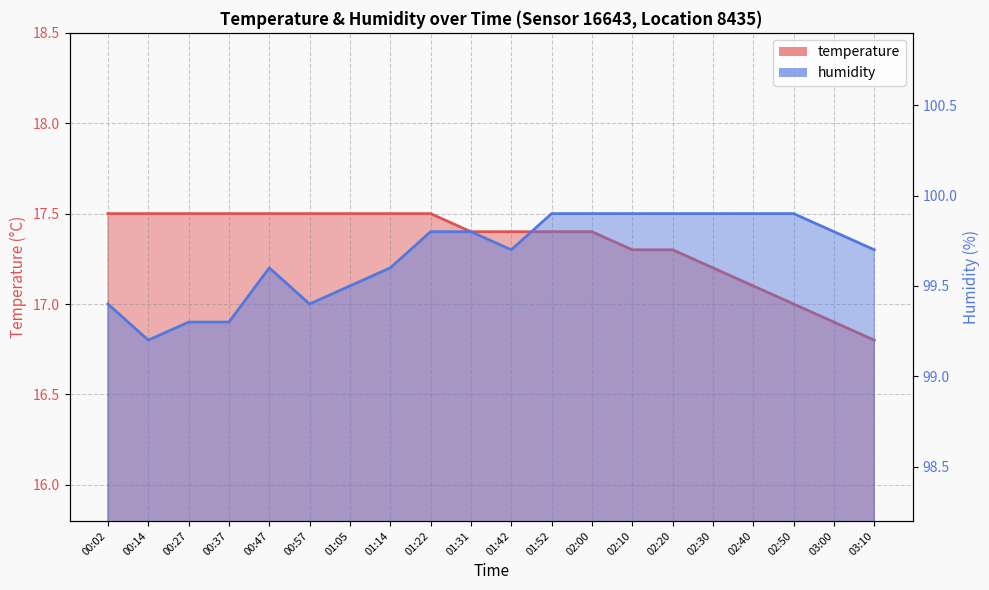

The value of humidity at 02:00 is 57.6. True or false?

False